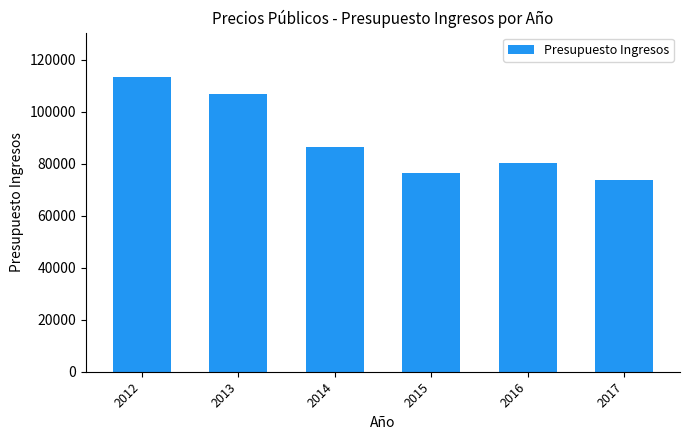

The value at 2012 is 113500. True or false?

True